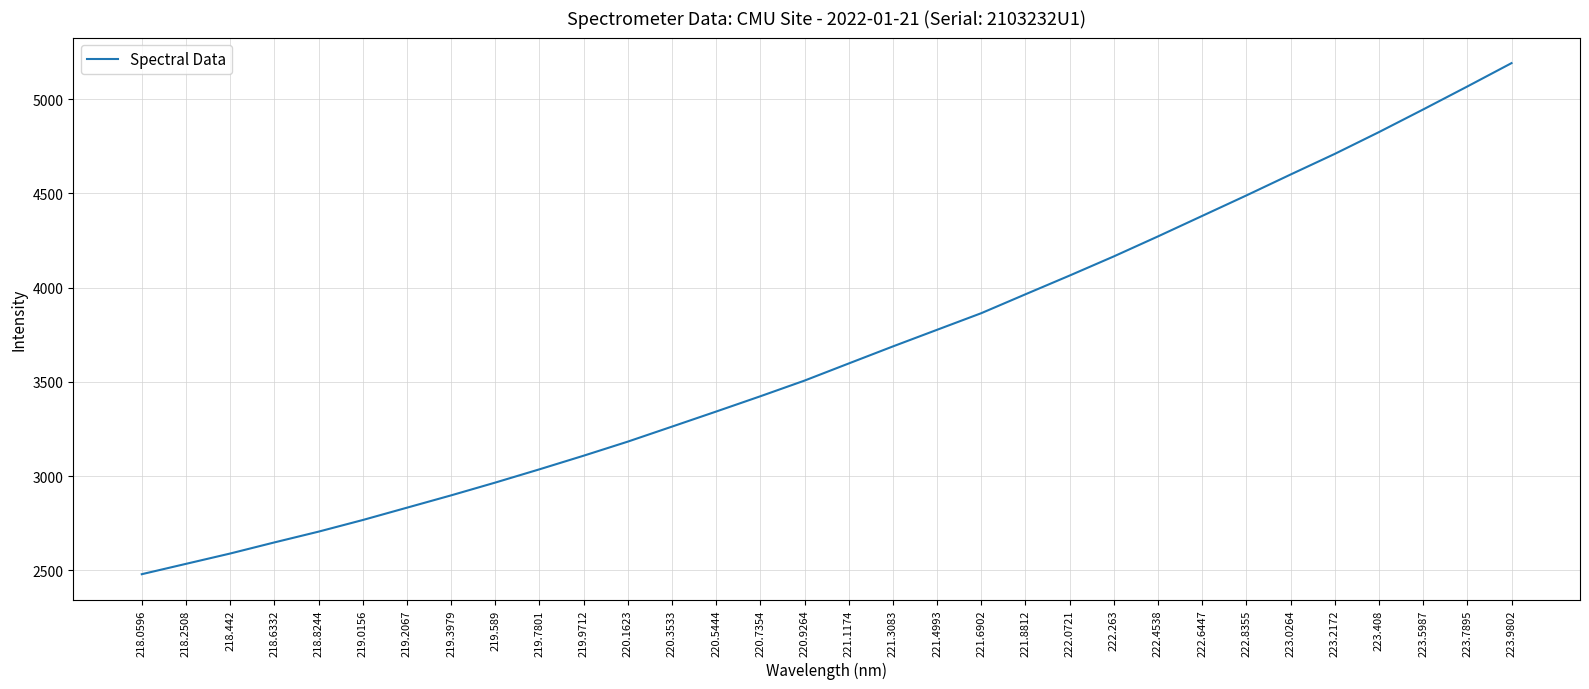

List the labels in order of value, smallest first.

218.0596, 218.2508, 218.442, 218.6332, 218.8244, 219.0156, 219.2067, 219.3979, 219.589, 219.7801, 219.9712, 220.1623, 220.3533, 220.5444, 220.7354, 220.9264, 221.1174, 221.3083, 221.4993, 221.6902, 221.8812, 222.0721, 222.263, 222.4538, 222.6447, 222.8355, 223.0264, 223.2172, 223.408, 223.5987, 223.7895, 223.9802